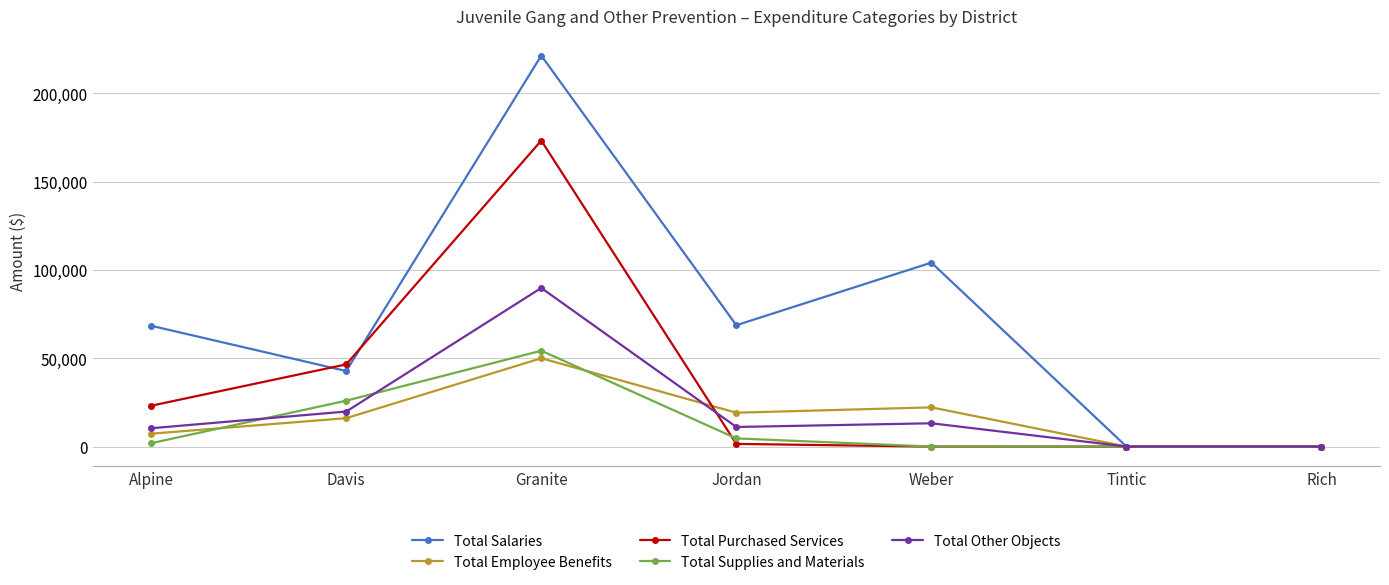

The value of Total Employee Benefits at Tintic is 0.0. True or false?

True